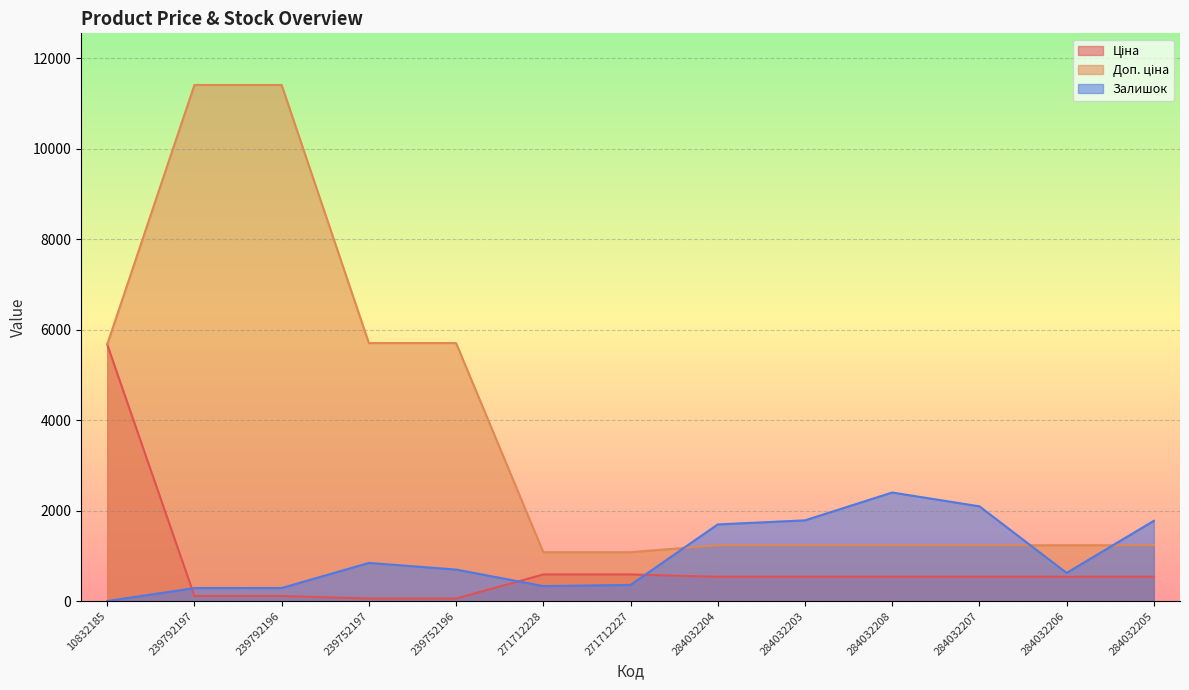

True or false: Доп. ціна and Ціна intersect in this chart.

False